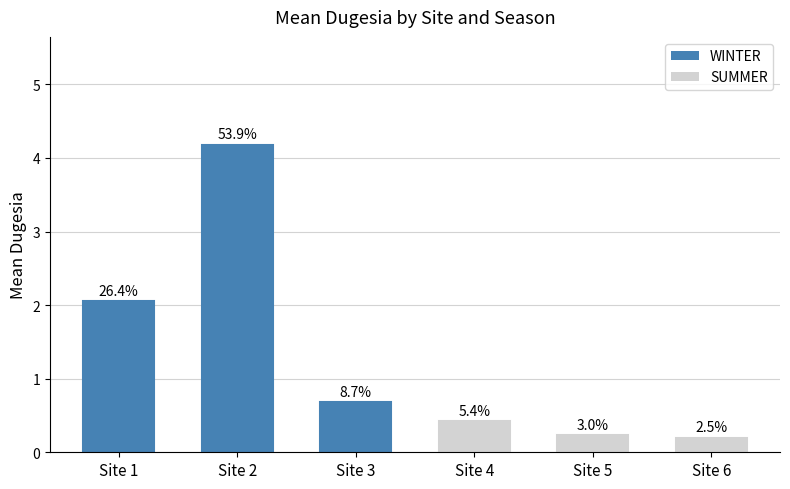

Which category has the highest value across all series?

Site 2